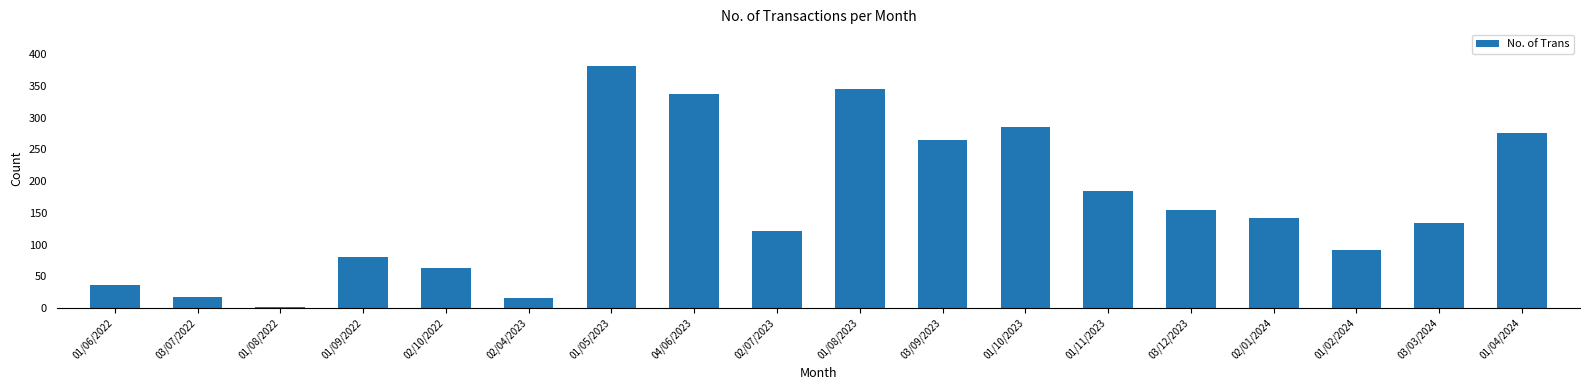

Which has a higher value, 01/06/2022 or 03/03/2024?

03/03/2024